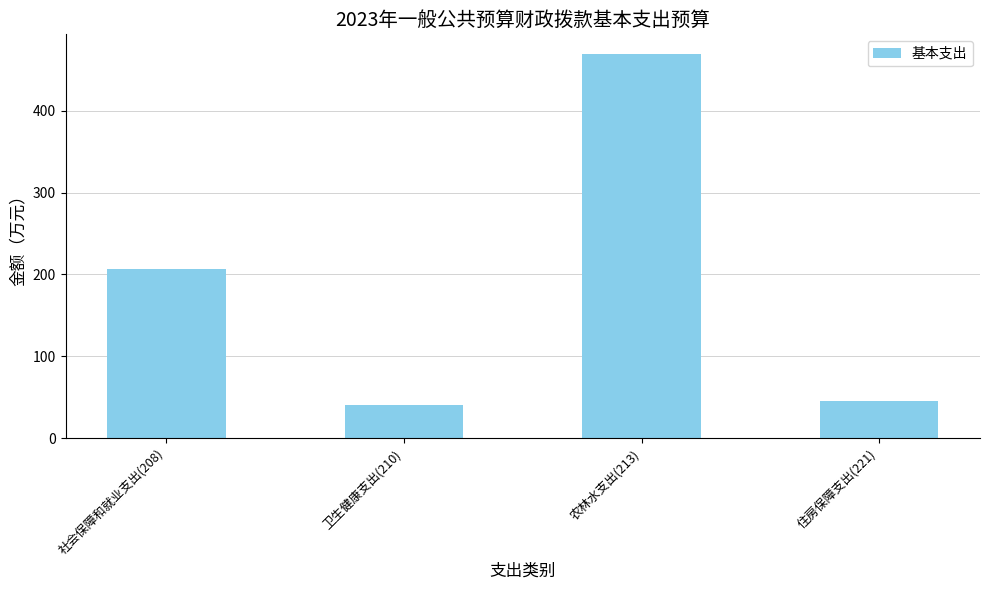

Where does the data first go above 206?

社会保障和就业支出(208)